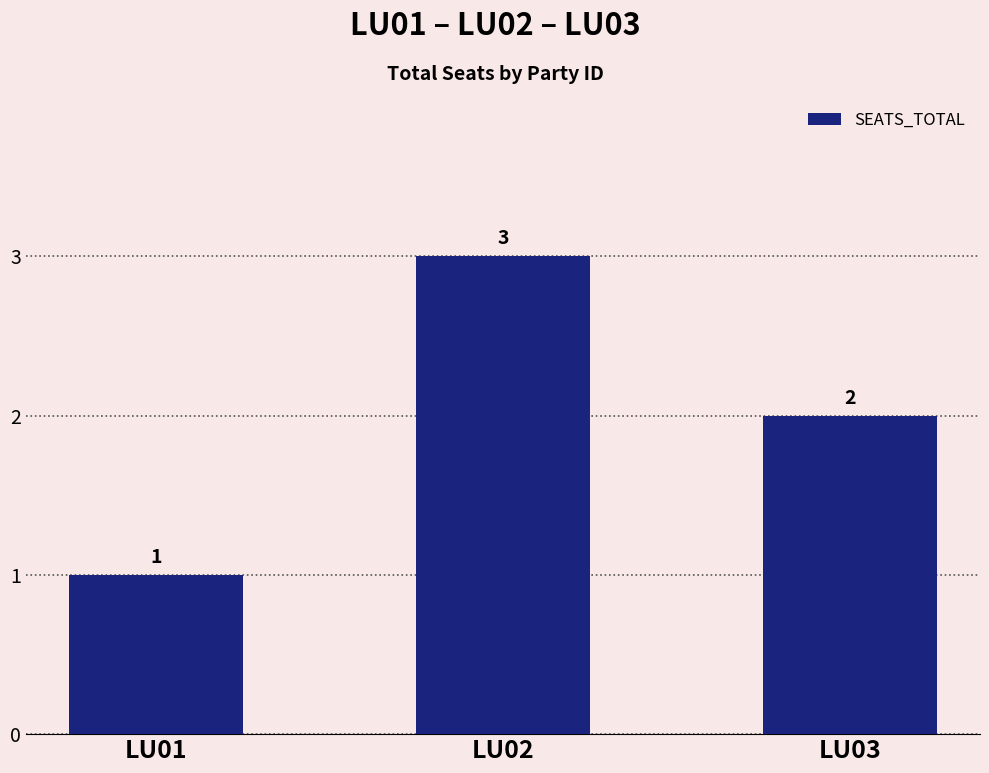

True or false: the data shows 0 at LU03.

False